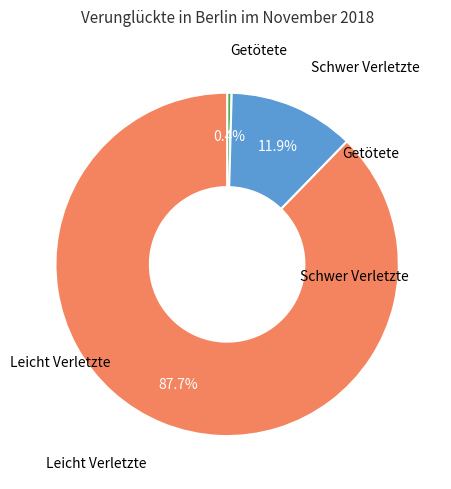

How many slices are in this pie chart?

3